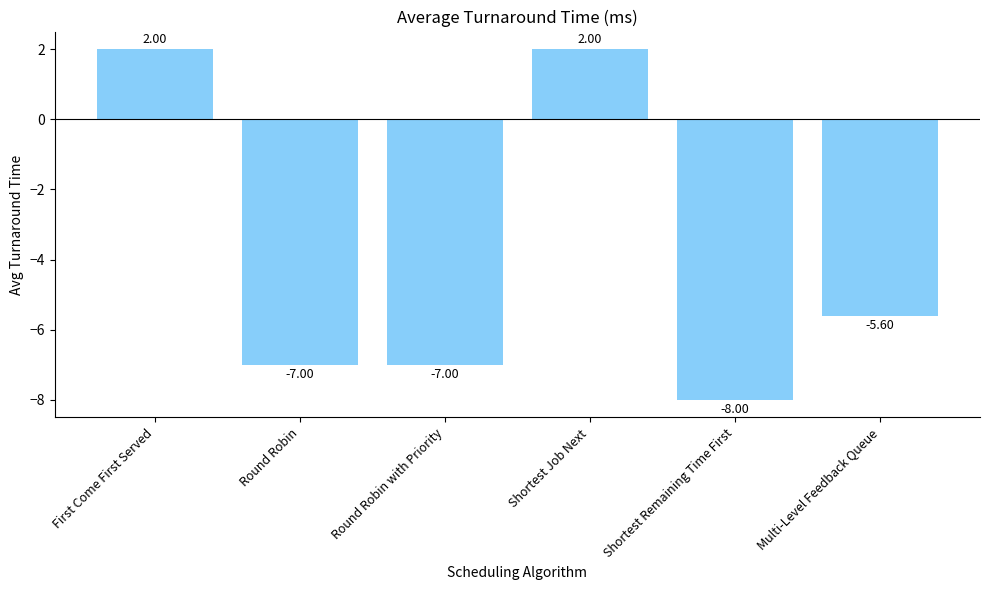

What is the label of the 6th bar from the left?

Multi-Level Feedback Queue